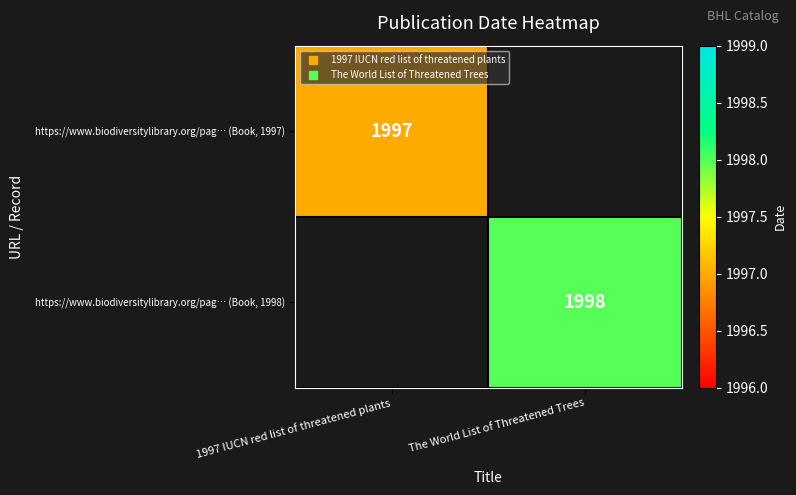

Which has a higher value, 1997 IUCN red list of threatened plants or The World List of Threatened Trees?

The World List of Threatened Trees